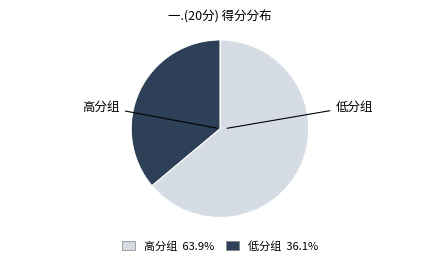

Is there any slice that represents more than half of the pie?

Yes